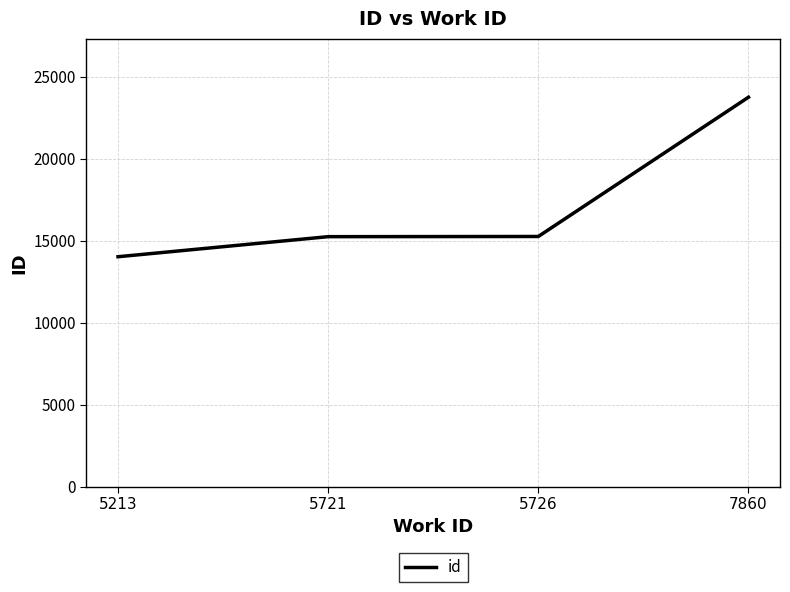

Is it true that the value at 5726 is 15262?

True